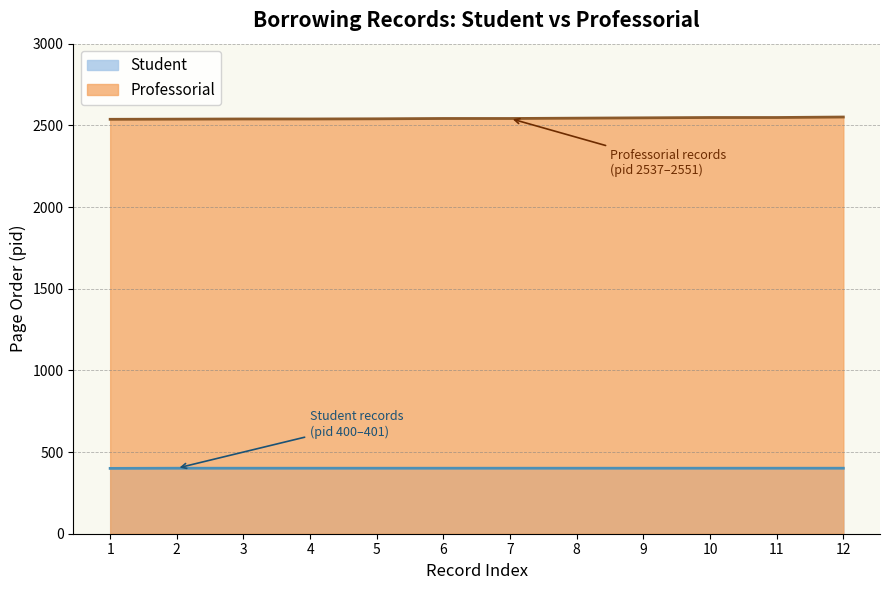

Which series has the largest range (max minus min)?

Professorial